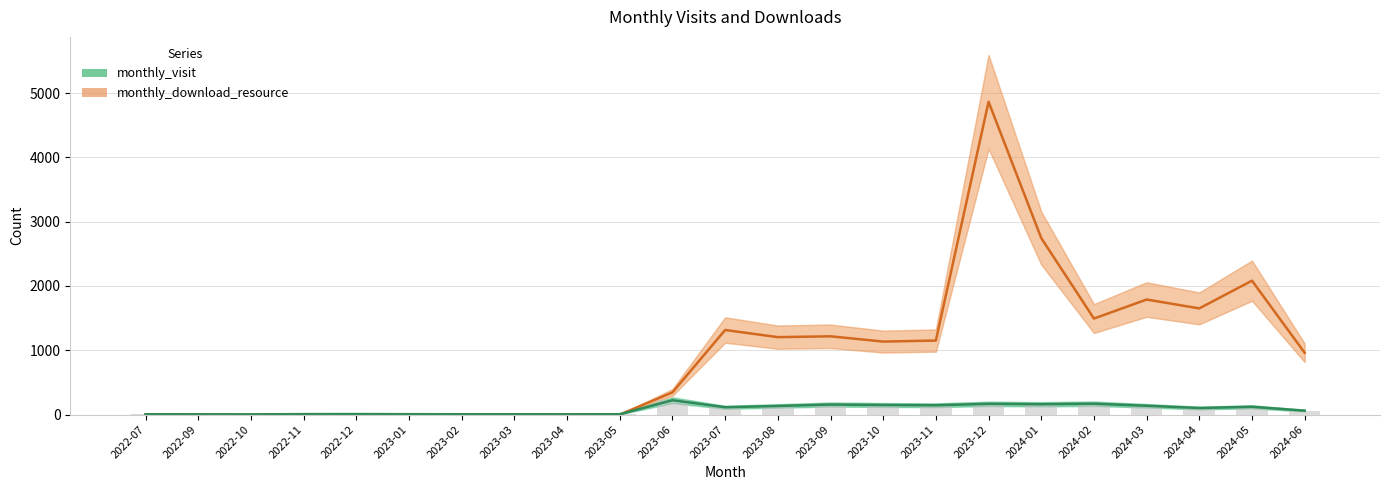

The value of monthly_download_resource at 2023-03 is -2212. True or false?

False